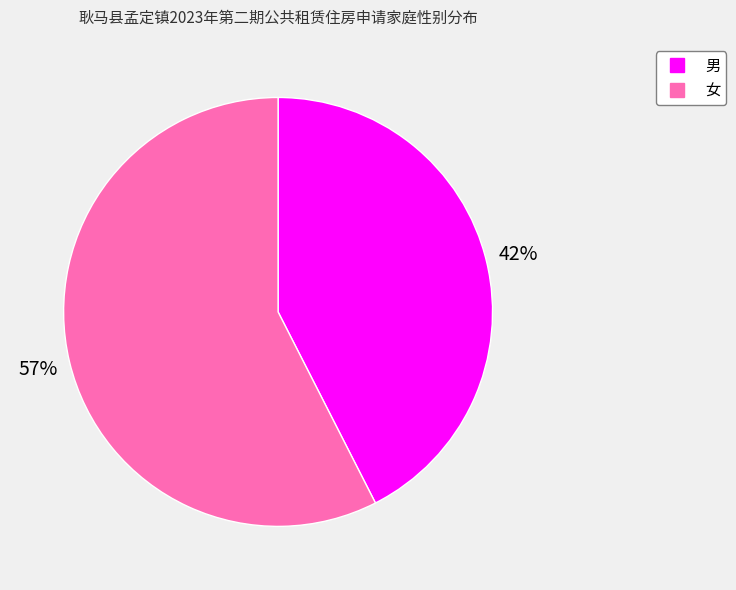

Rank the categories by value from lowest to highest.

男, 女